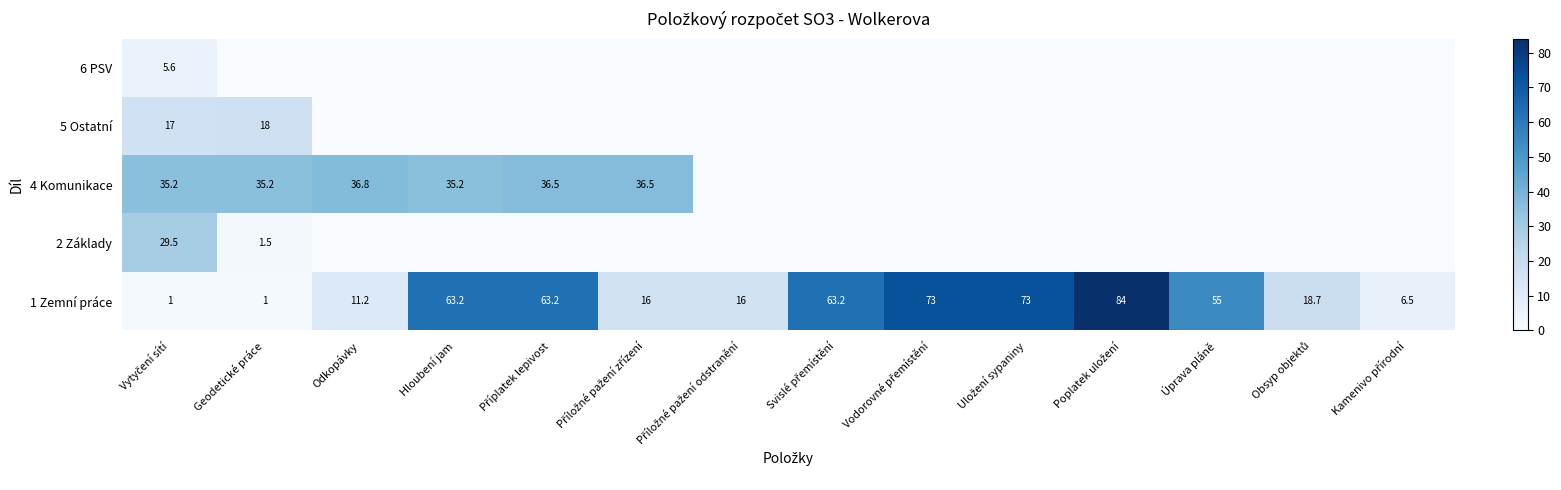

At which category does the chart reach its peak across all series?

Poplatek uložení